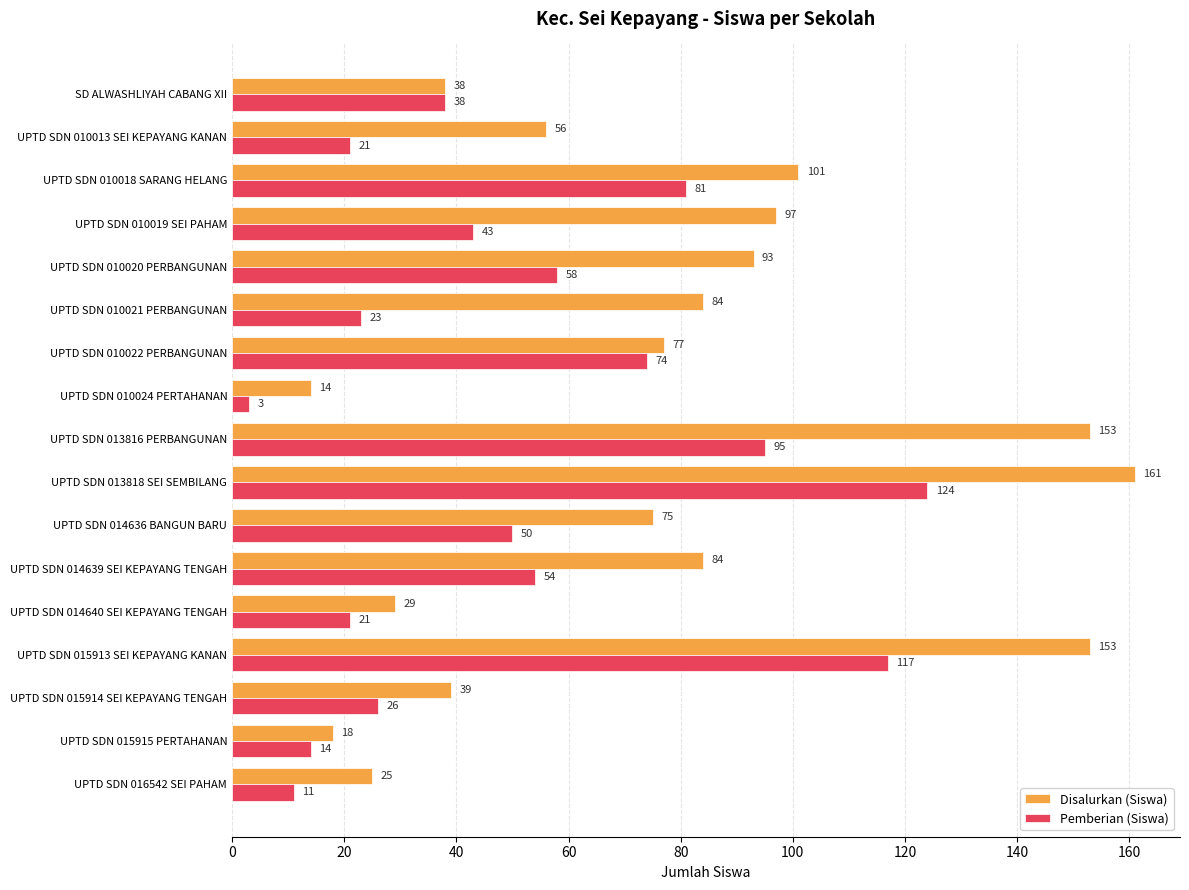

How many data points in Pemberian (Siswa) are less than 43?

8